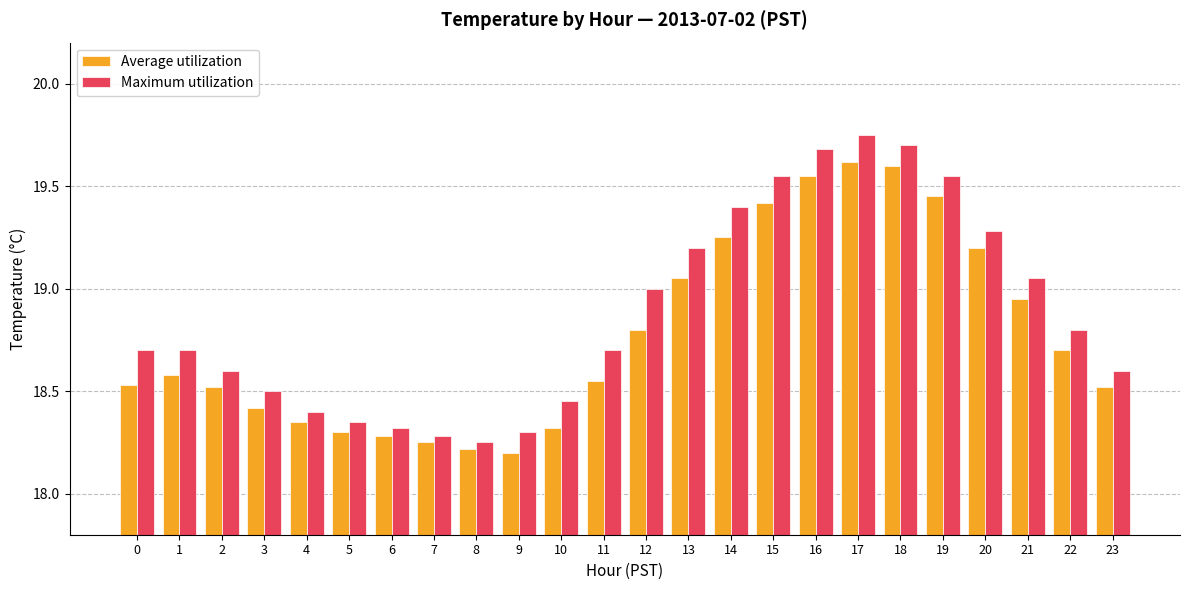

What is the sum of all Maximum utilization values?

453.1